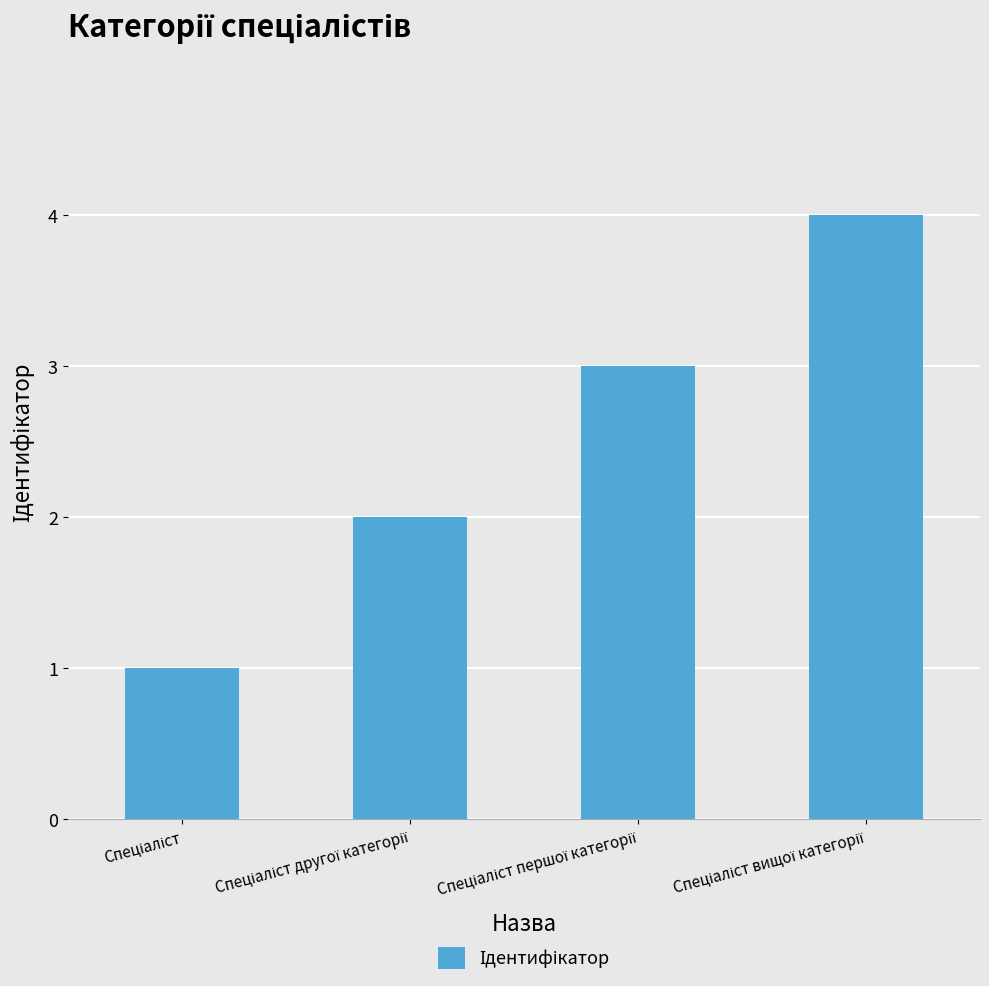

What is the maximum value shown in the chart?

4